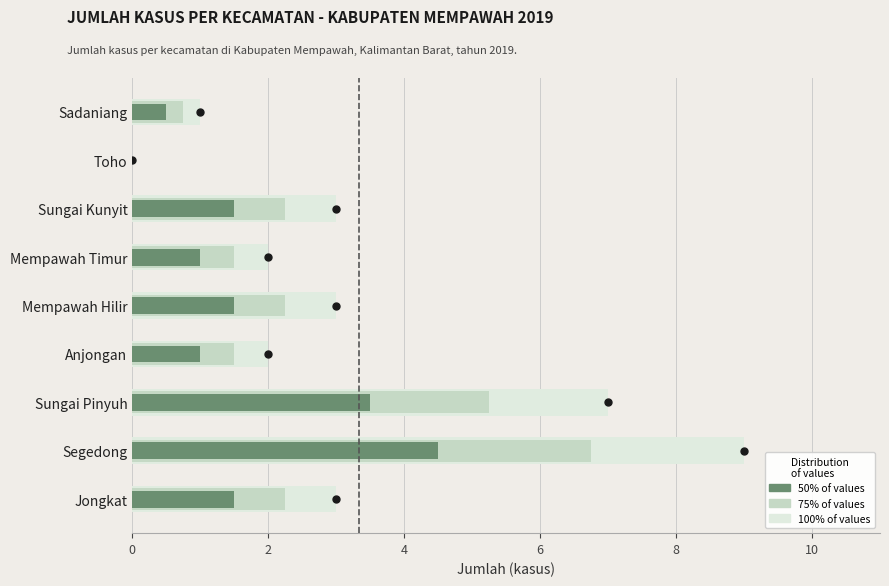

Which category has the highest value across all series?

Segedong